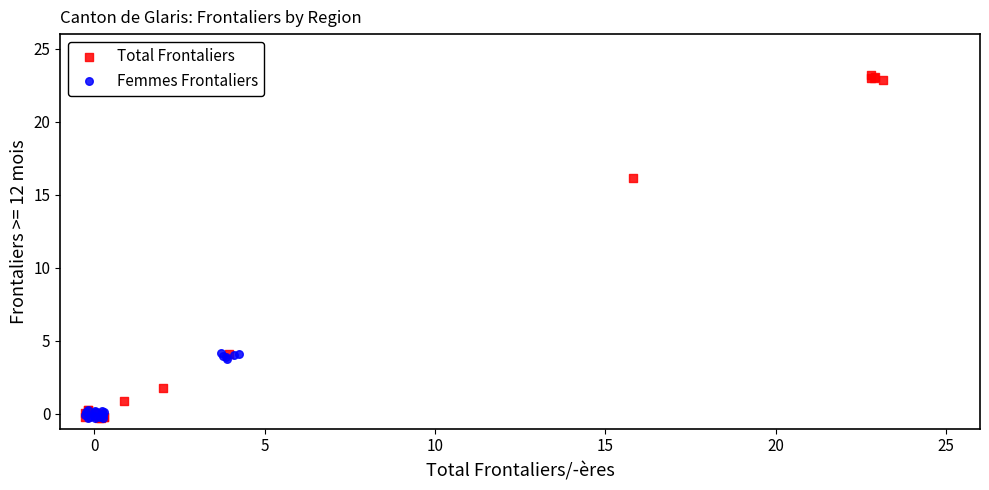

Which series has the largest Y range (max minus min)?

Total Frontaliers